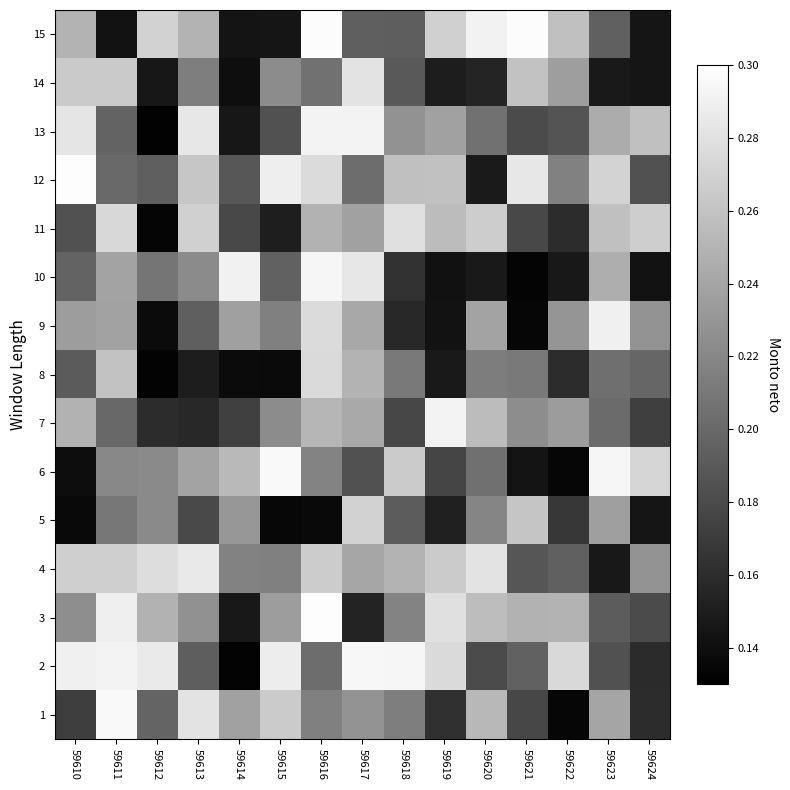

Reading right to left, extract all data points from this chart.

1: 59624=0.2	59623=0.2	59622=0.1	59621=0.2	59620=0.3	59619=0.2	59618=0.2	59617=0.2	59616=0.2	59615=0.3	59614=0.2	59613=0.3	59612=0.2	59611=0.3	59610=0.2
2: 59624=0.2	59623=0.2	59622=0.3	59621=0.2	59620=0.2	59619=0.3	59618=0.3	59617=0.3	59616=0.2	59615=0.3	59614=0.1	59613=0.2	59612=0.3	59611=0.3	59610=0.3
3: 59624=0.2	59623=0.2	59622=0.2	59621=0.2	59620=0.3	59619=0.3	59618=0.2	59617=0.2	59616=0.3	59615=0.2	59614=0.1	59613=0.2	59612=0.2	59611=0.3	59610=0.2
4: 59624=0.2	59623=0.1	59622=0.2	59621=0.2	59620=0.3	59619=0.3	59618=0.2	59617=0.2	59616=0.3	59615=0.2	59614=0.2	59613=0.3	59612=0.3	59611=0.3	59610=0.3
5: 59624=0.1	59623=0.2	59622=0.2	59621=0.3	59620=0.2	59619=0.2	59618=0.2	59617=0.3	59616=0.1	59615=0.1	59614=0.2	59613=0.2	59612=0.2	59611=0.2	59610=0.1
6: 59624=0.3	59623=0.3	59622=0.1	59621=0.1	59620=0.2	59619=0.2	59618=0.3	59617=0.2	59616=0.2	59615=0.3	59614=0.3	59613=0.2	59612=0.2	59611=0.2	59610=0.1
7: 59624=0.2	59623=0.2	59622=0.2	59621=0.2	59620=0.3	59619=0.3	59618=0.2	59617=0.2	59616=0.3	59615=0.2	59614=0.2	59613=0.2	59612=0.2	59611=0.2	59610=0.2
8: 59624=0.2	59623=0.2	59622=0.2	59621=0.2	59620=0.2	59619=0.1	59618=0.2	59617=0.2	59616=0.3	59615=0.1	59614=0.1	59613=0.1	59612=0.1	59611=0.3	59610=0.2
9: 59624=0.2	59623=0.3	59622=0.2	59621=0.1	59620=0.2	59619=0.1	59618=0.2	59617=0.2	59616=0.3	59615=0.2	59614=0.2	59613=0.2	59612=0.1	59611=0.2	59610=0.2
10: 59624=0.1	59623=0.2	59622=0.1	59621=0.1	59620=0.1	59619=0.1	59618=0.2	59617=0.3	59616=0.3	59615=0.2	59614=0.3	59613=0.2	59612=0.2	59611=0.2	59610=0.2
11: 59624=0.3	59623=0.3	59622=0.2	59621=0.2	59620=0.3	59619=0.3	59618=0.3	59617=0.2	59616=0.2	59615=0.2	59614=0.2	59613=0.3	59612=0.1	59611=0.3	59610=0.2
12: 59624=0.2	59623=0.3	59622=0.2	59621=0.3	59620=0.1	59619=0.3	59618=0.3	59617=0.2	59616=0.3	59615=0.3	59614=0.2	59613=0.3	59612=0.2	59611=0.2	59610=0.3
13: 59624=0.3	59623=0.2	59622=0.2	59621=0.2	59620=0.2	59619=0.2	59618=0.2	59617=0.3	59616=0.3	59615=0.2	59614=0.1	59613=0.3	59612=0.1	59611=0.2	59610=0.3
14: 59624=0.1	59623=0.1	59622=0.2	59621=0.3	59620=0.2	59619=0.1	59618=0.2	59617=0.3	59616=0.2	59615=0.2	59614=0.1	59613=0.2	59612=0.1	59611=0.3	59610=0.3
15: 59624=0.1	59623=0.2	59622=0.3	59621=0.3	59620=0.3	59619=0.3	59618=0.2	59617=0.2	59616=0.3	59615=0.1	59614=0.1	59613=0.3	59612=0.3	59611=0.1	59610=0.2